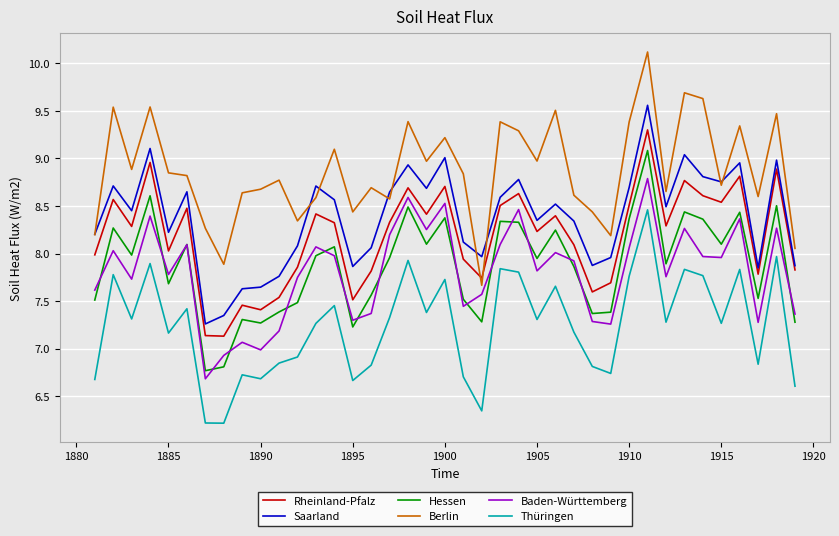

List the series in order of their peak value, highest first.

Berlin, Saarland, Rheinland-Pfalz, Hessen, Baden-Württemberg, Thüringen